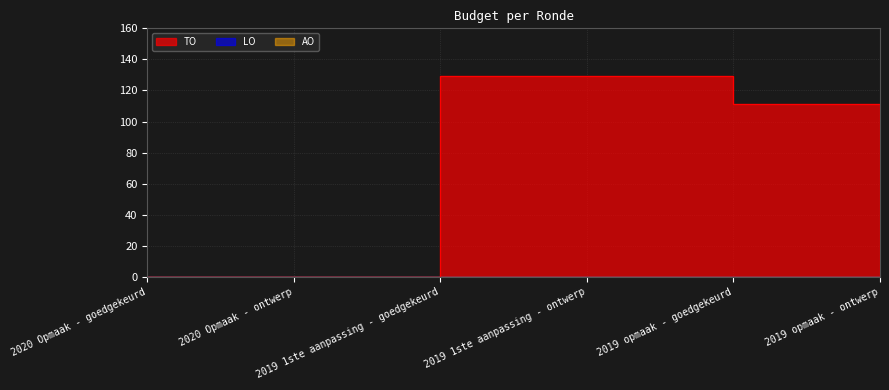

What position from the right is 2019 1ste aanpassing - goedgekeurd?

4